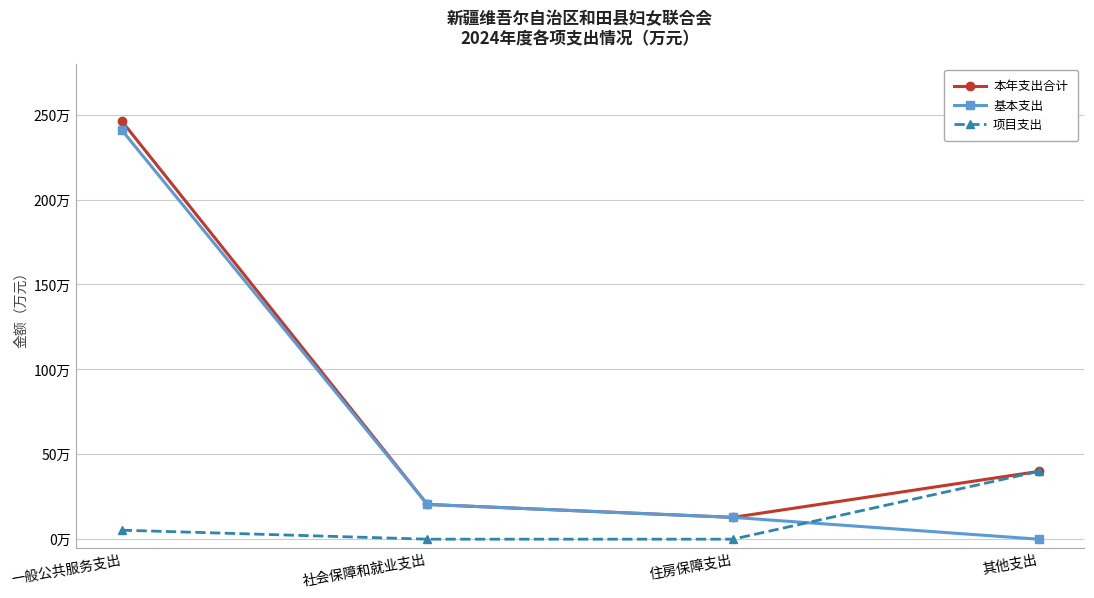

Is it true that 本年支出合计 equals 11.7 at 社会保障和就业支出?

False